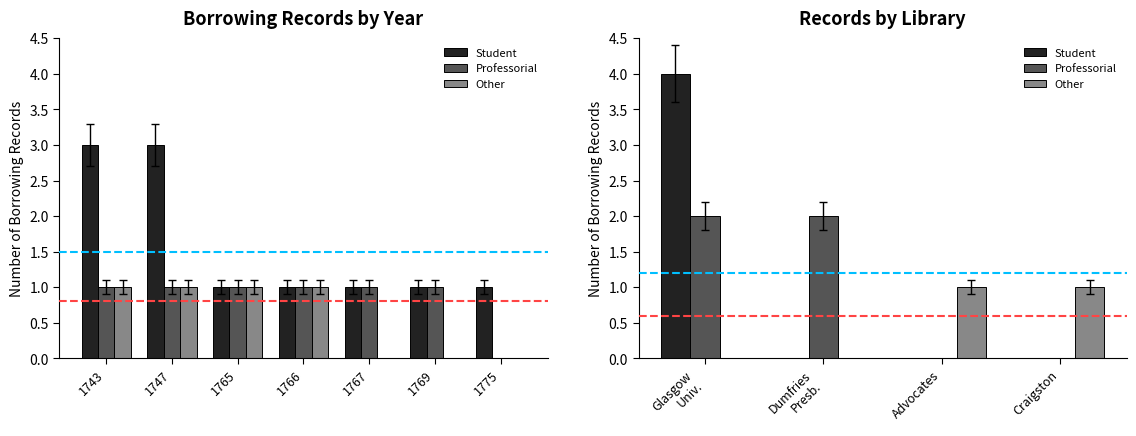

Count the number of categories in the chart.

4